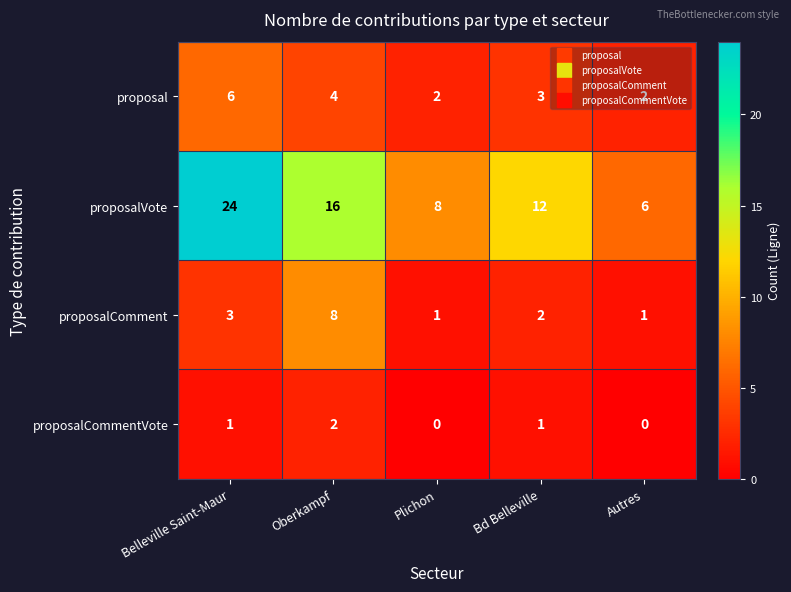

Which series changed the most between Belleville Saint-Maur and Bd Belleville?

proposalVote